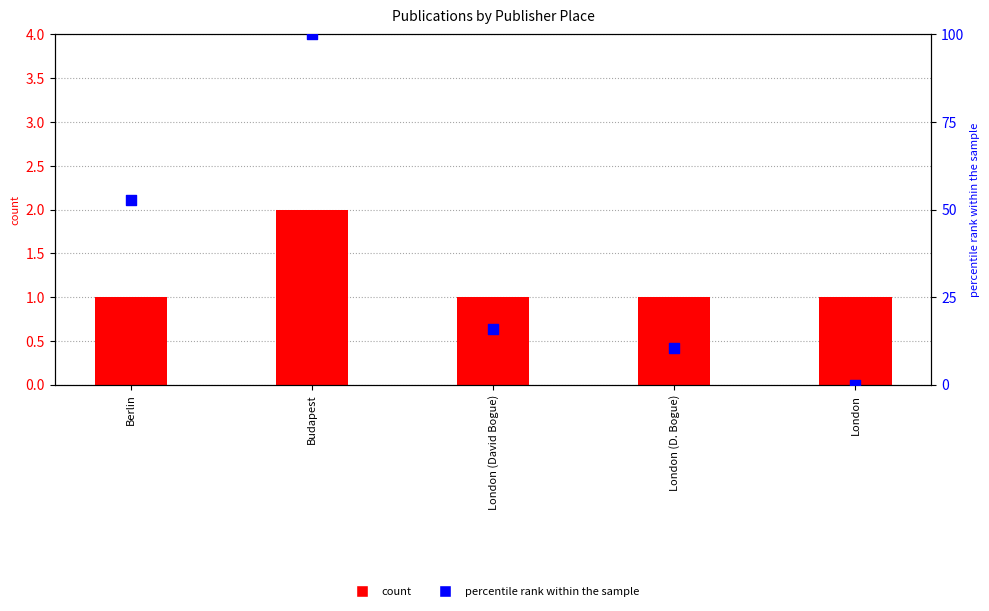

Is the value of percentile rank within the sample at London (David Bogue) greater than the value of count at Budapest?

Yes